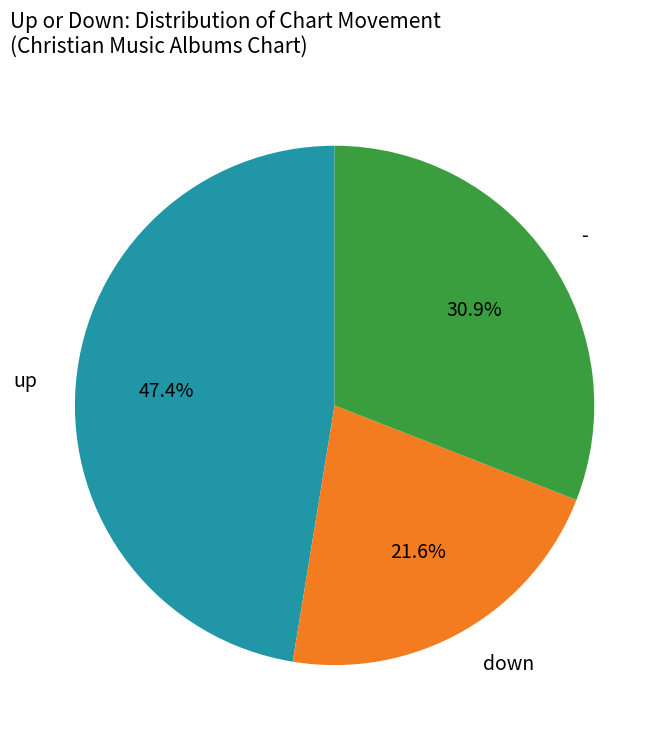

Is there a majority slice in this chart?

No